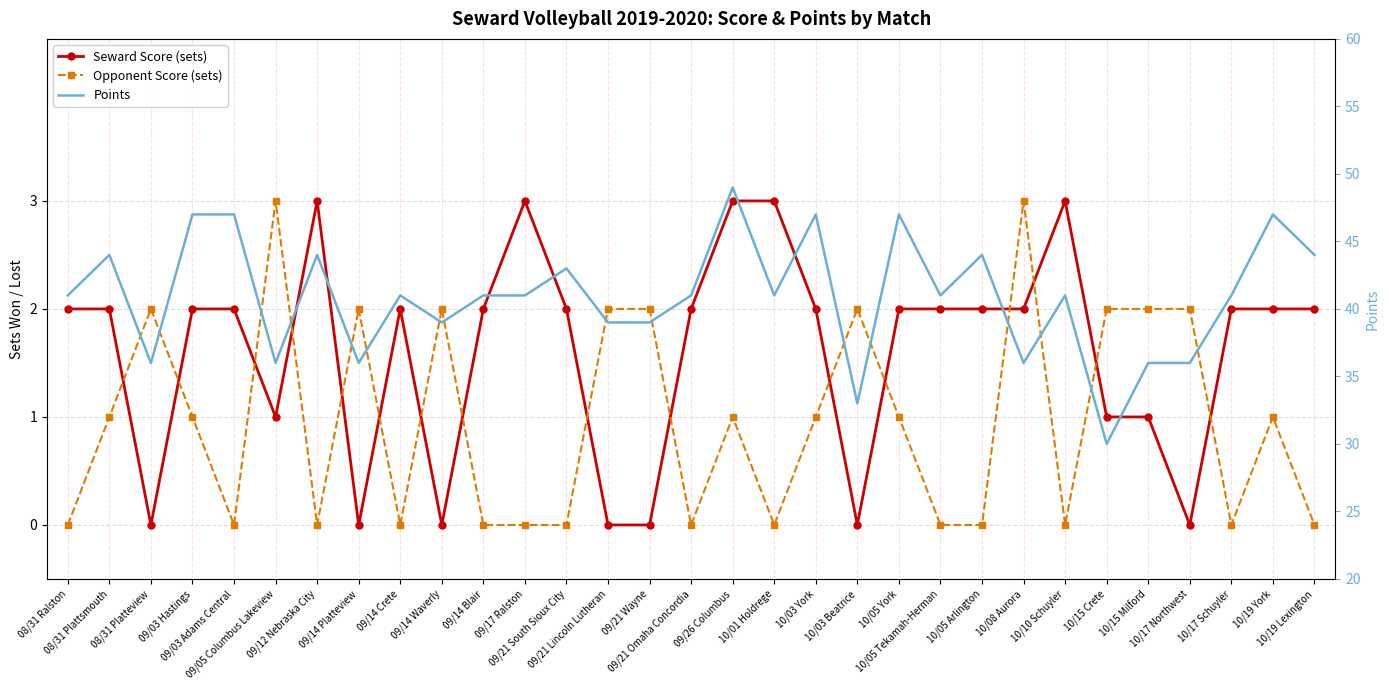

What is the difference between the second highest and second lowest values in the Opponent Score (sets) series?

3